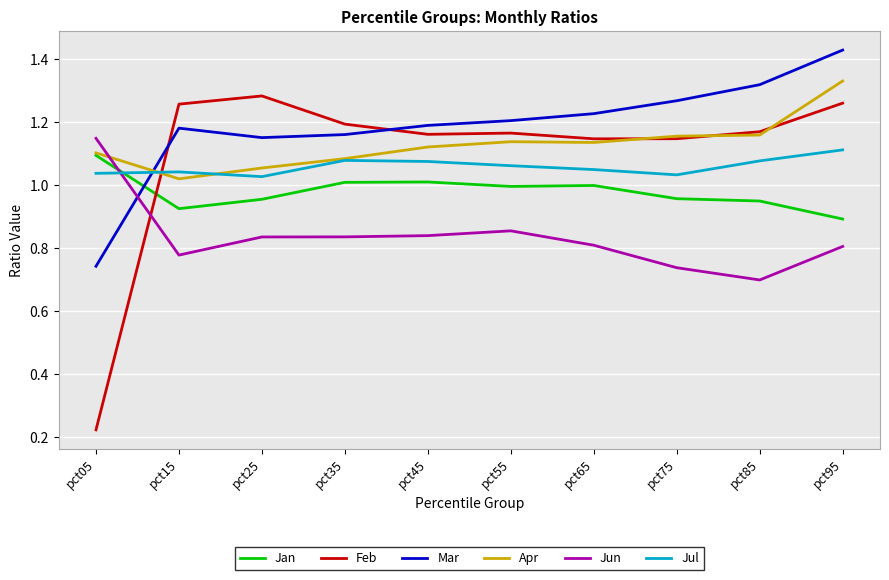

Between which two adjacent categories do Apr and Mar first intersect?

pct05 and pct15